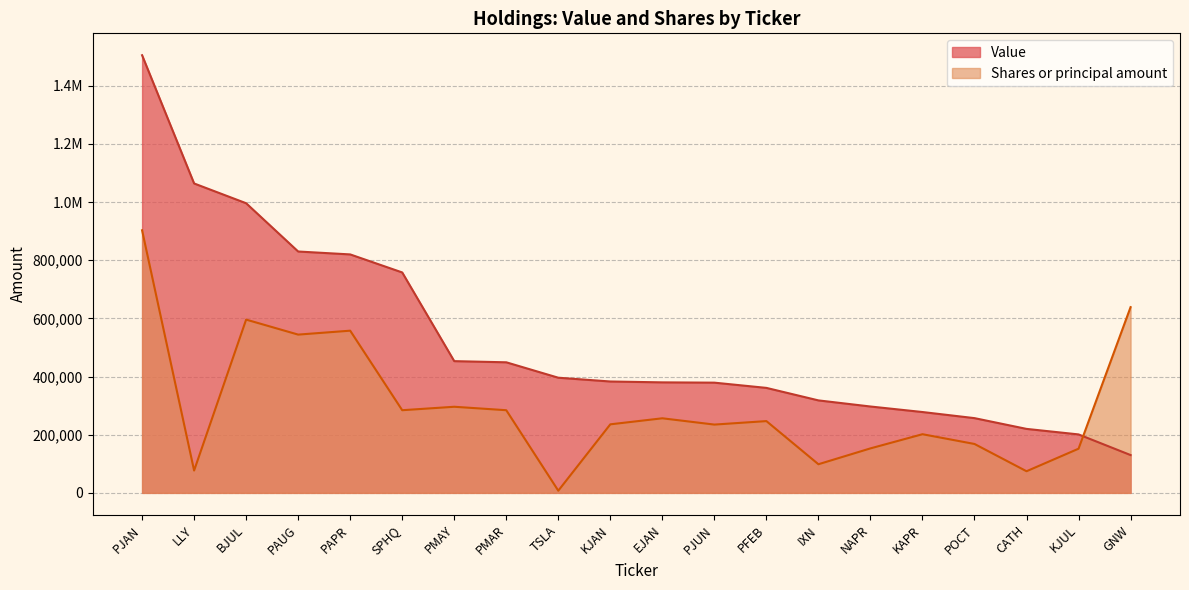

Rank the series by their maximum value, from lowest to highest.

Shares or principal amount, Value